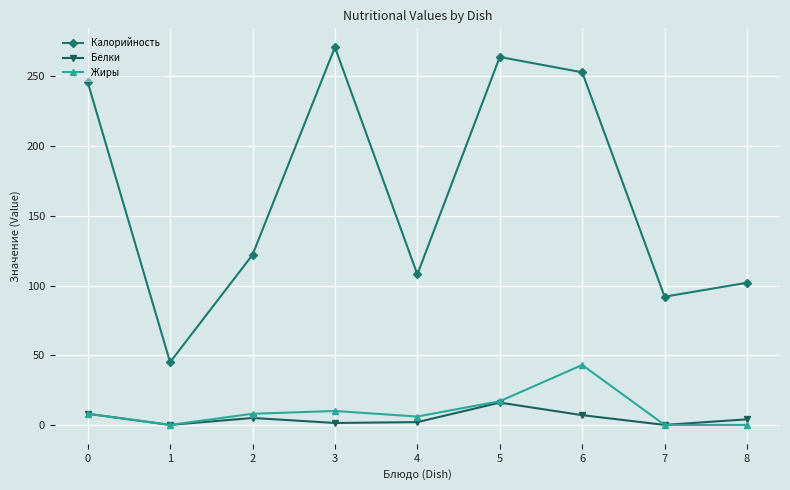

Which label corresponds to the largest value in the chart?

3